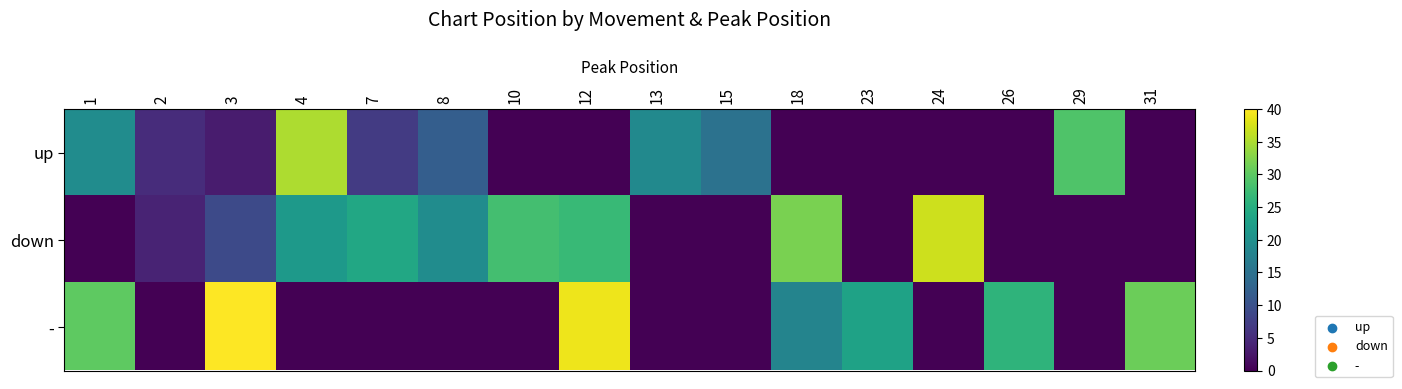

What is the total value across all series at 13?

19.0